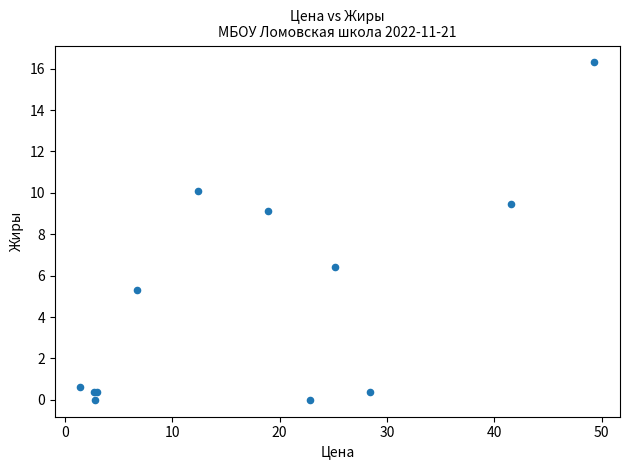

What Y value in the scatter plot is closest to 8?

9.1